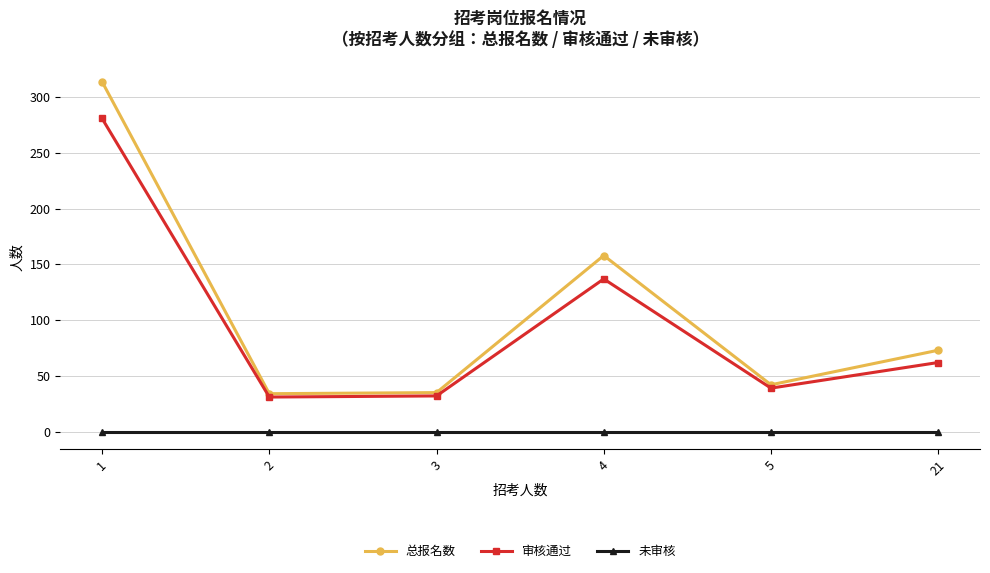

At how many categories does at least one series exceed 110?

2